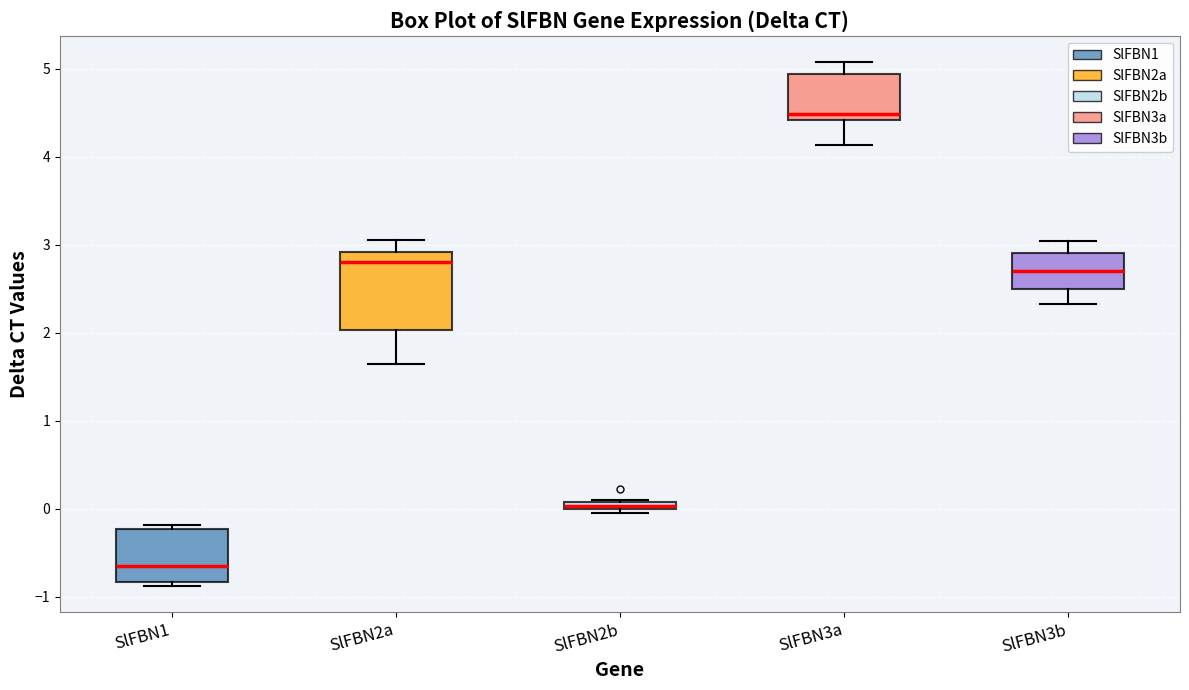

Which box has the highest median line?

SlFBN3a